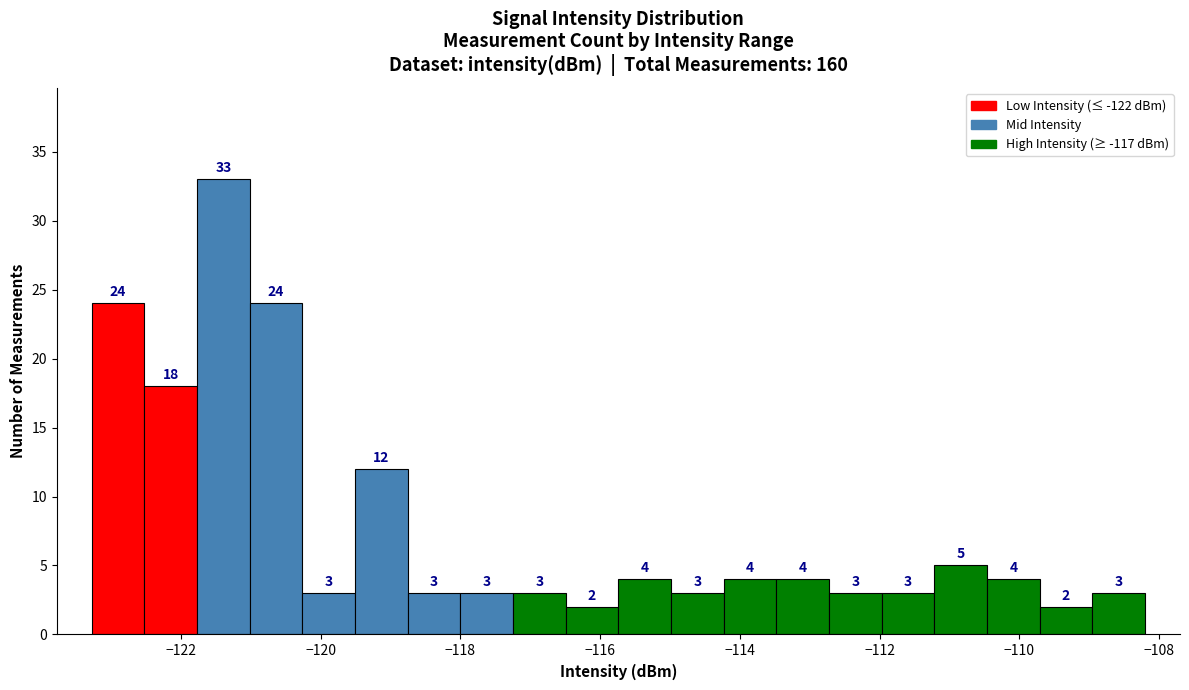

Read against the x-axis, roughly where is the centre of the tallest bar?

-121.4